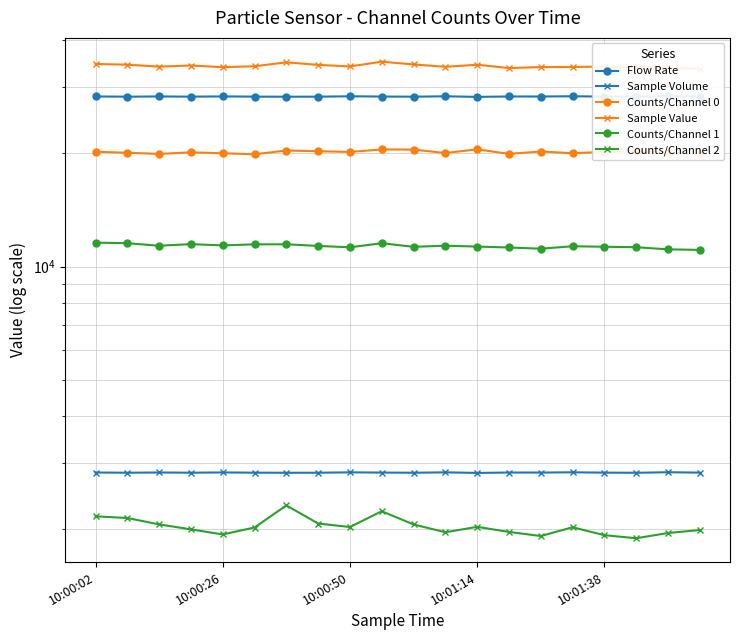

The Counts/Channel 0 series shows 20232.0 at 17. True or false?

True